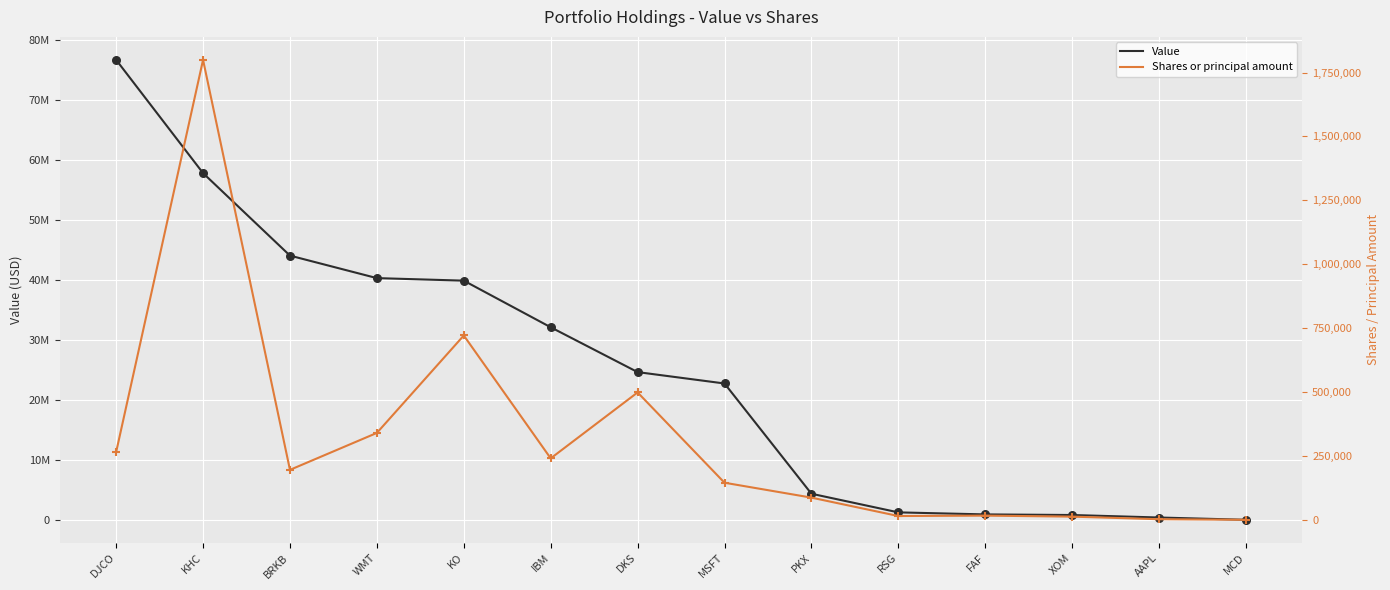

What are all the series names shown in the legend?

Value, Shares or principal amount